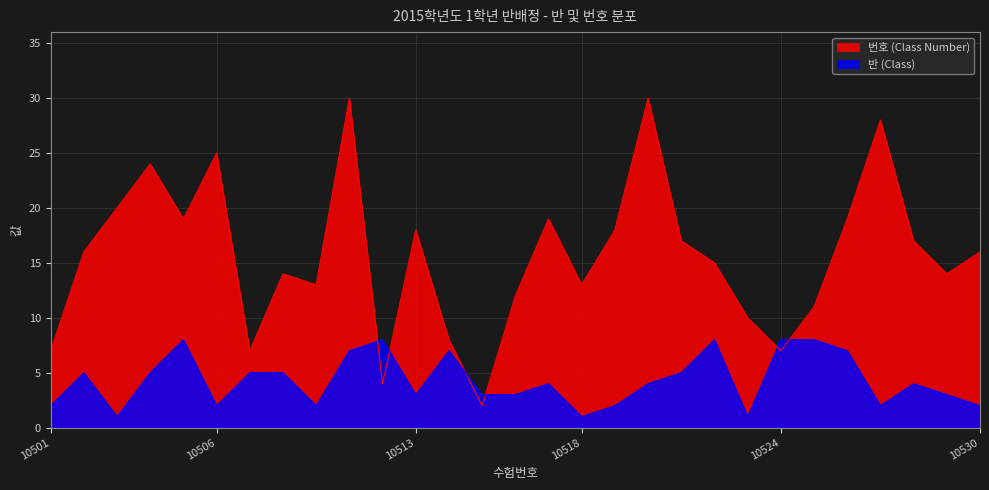

The value of 반 (Class) at 10517 is 4. True or false?

True